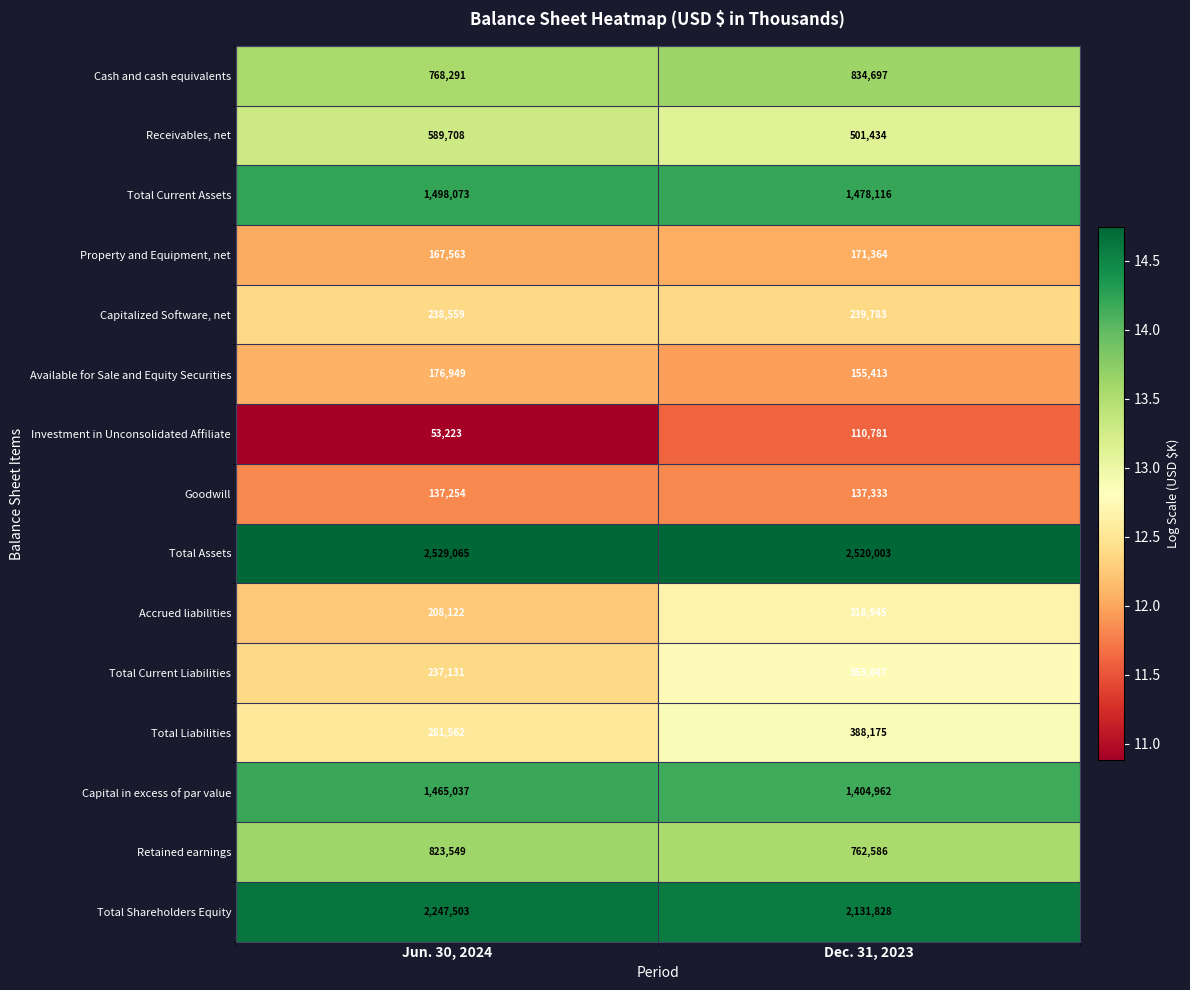

Which series changed the most between Jun. 30, 2024 and Dec. 31, 2023?

Total Current Liabilities